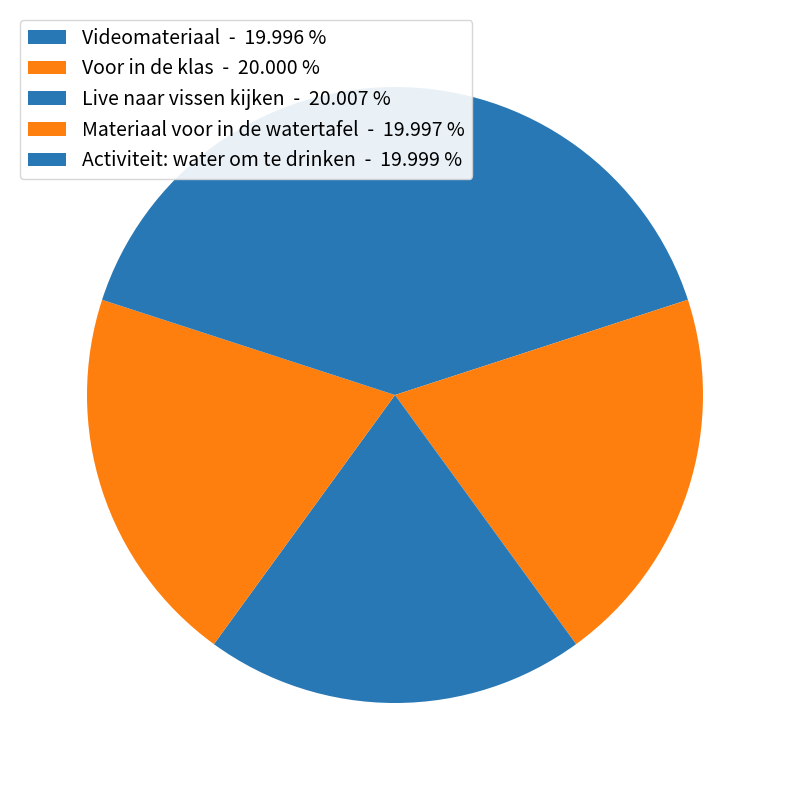

How many segments does this pie chart have?

5